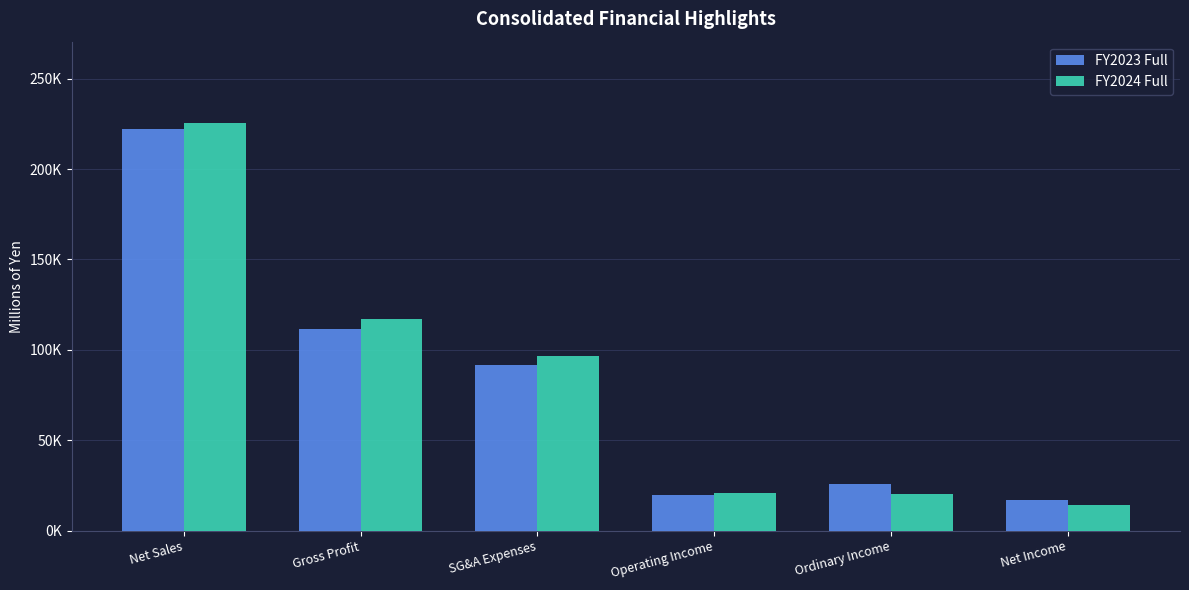

Between Operating Income and Ordinary Income, which series saw the biggest shift?

FY2023 Full